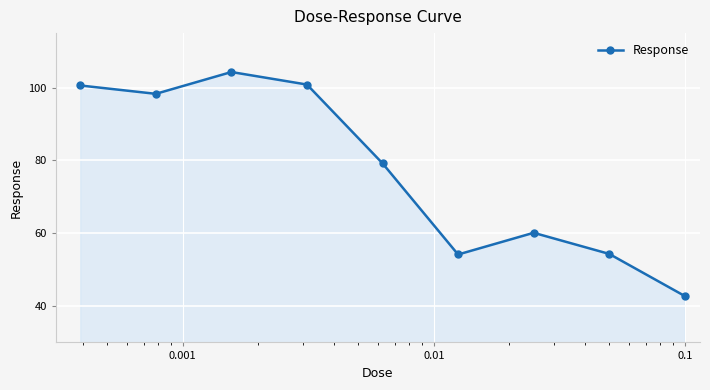

How many points are higher than both their immediate neighbors (excluding endpoints)?

2